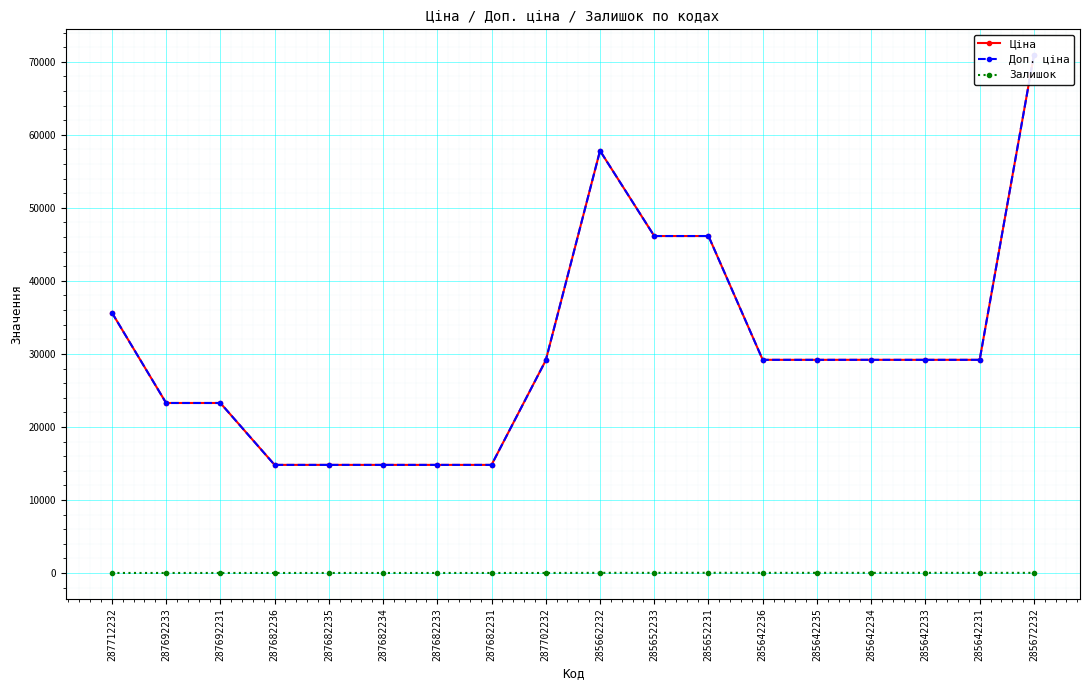

What is the total value across all series at 285642234?

58390.9